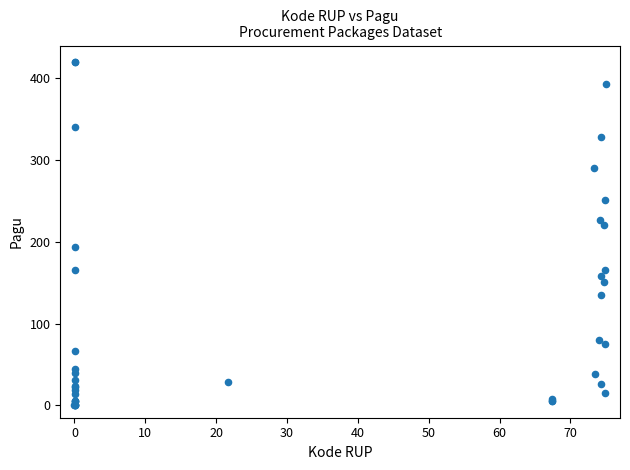

What Y value in the scatter plot is closest to 210?

221.0